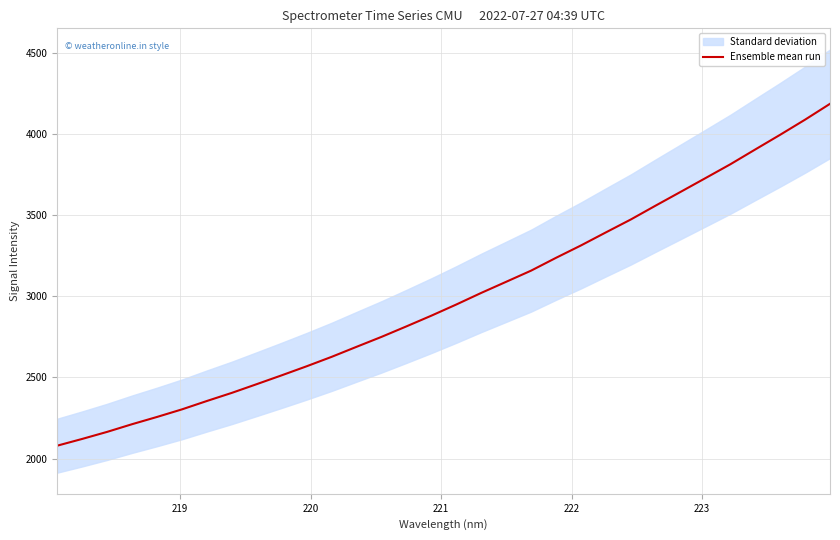

What is the minimum value for Ensemble mean run?

2079.5